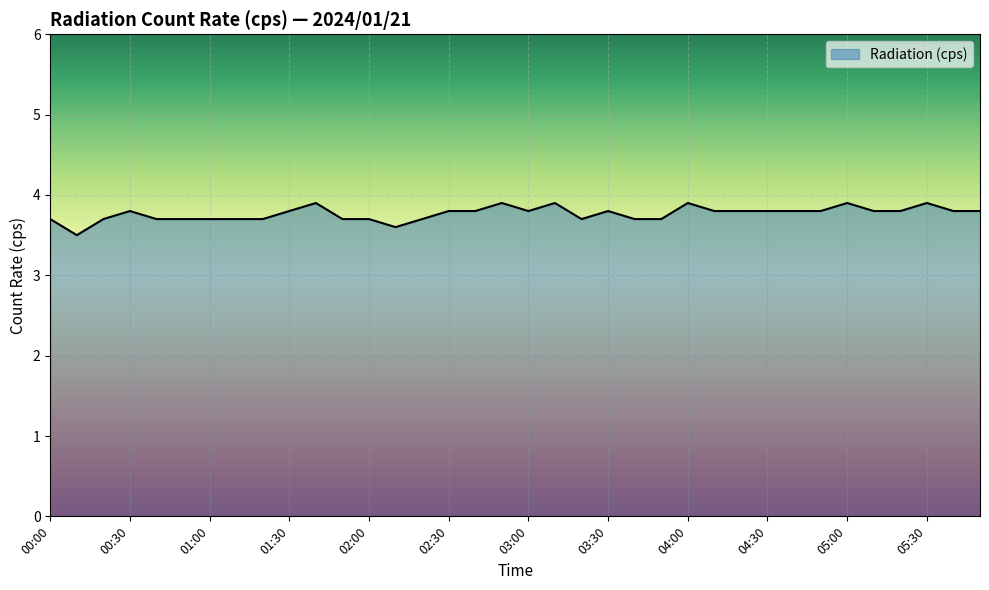

What is the greatest value displayed?

3.9